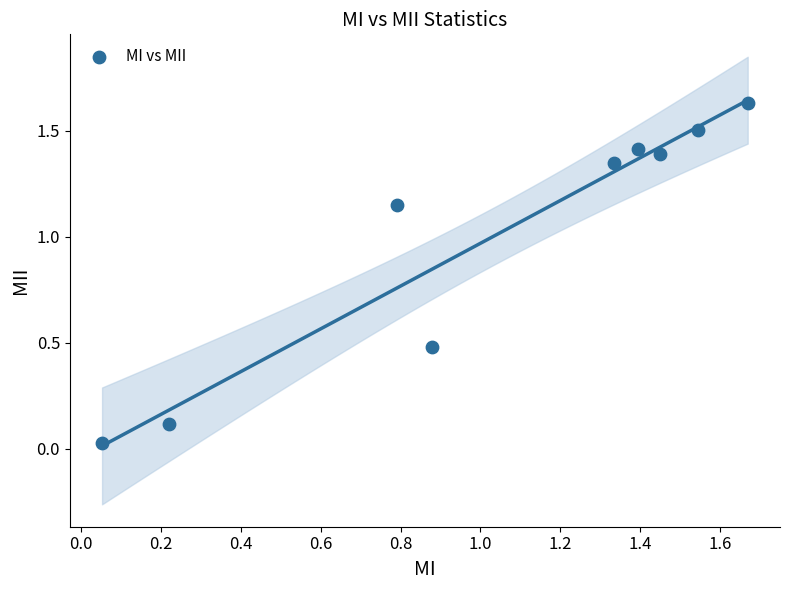

What is the average Y value?

1.0